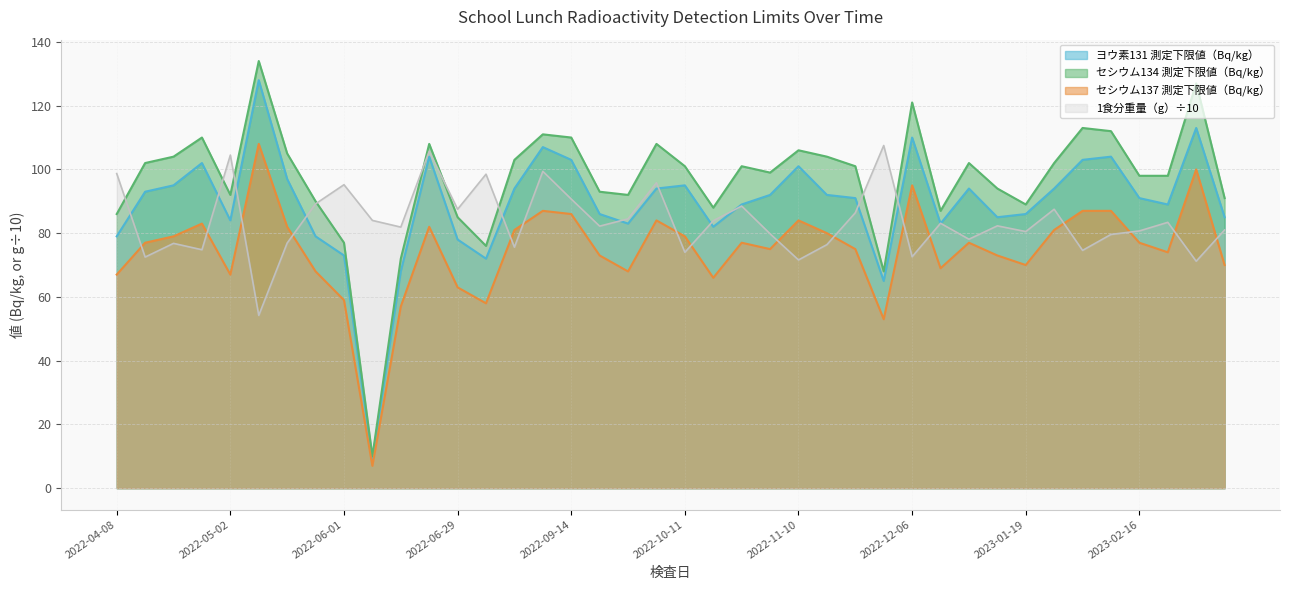

What is the approximate value of セシウム137 測定下限値（Bq/kg） at 2022-10-20?

66.0